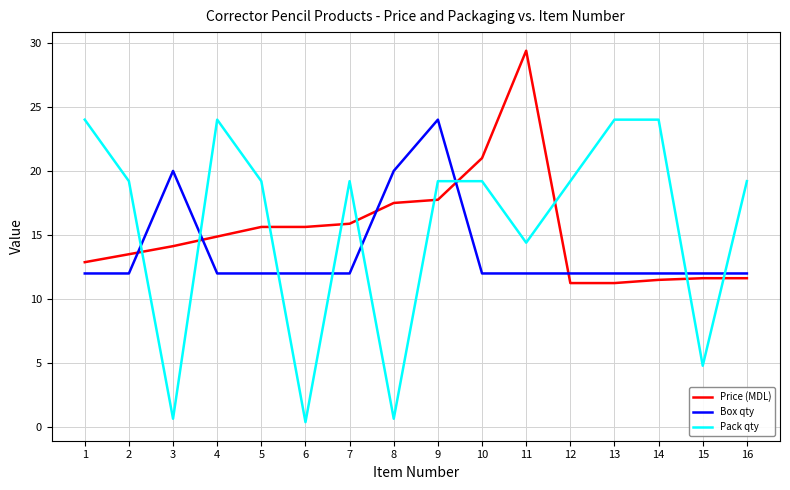

What is the sum of all Pack qty values?

251.3